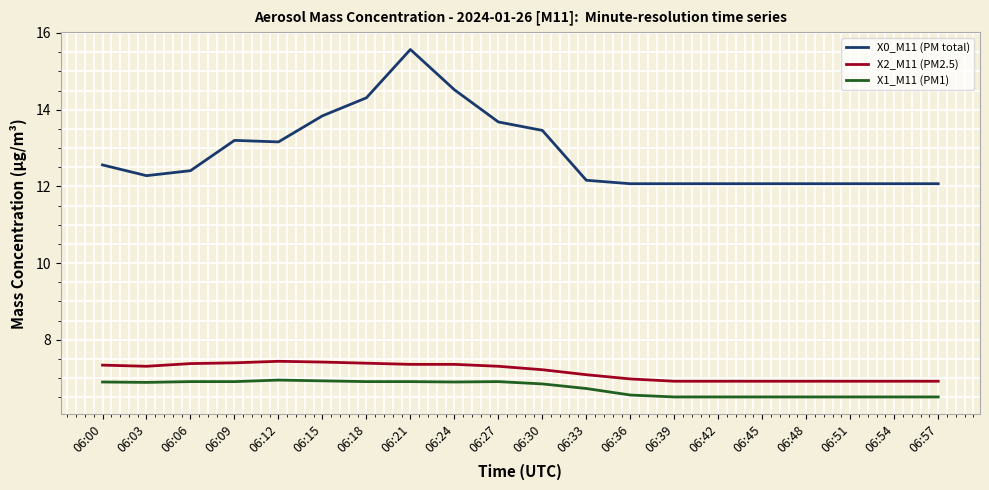

What is the maximum value shown in the chart?

15.6